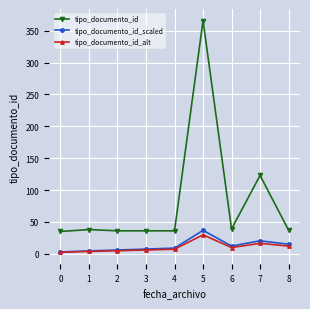

What is the approximate value of tipo_documento_id_alt at 4?

7.1